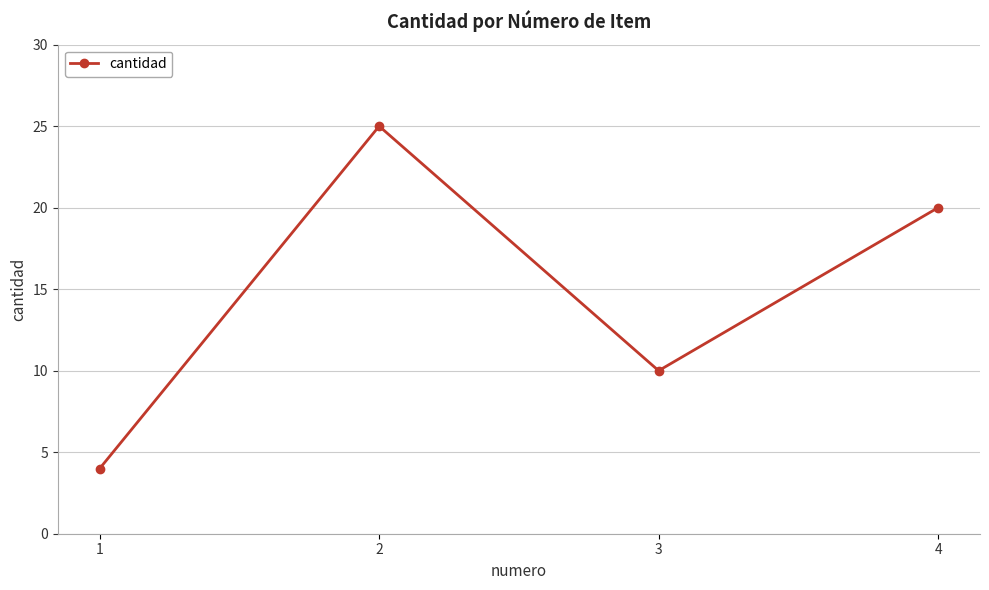

What is the average value?

15